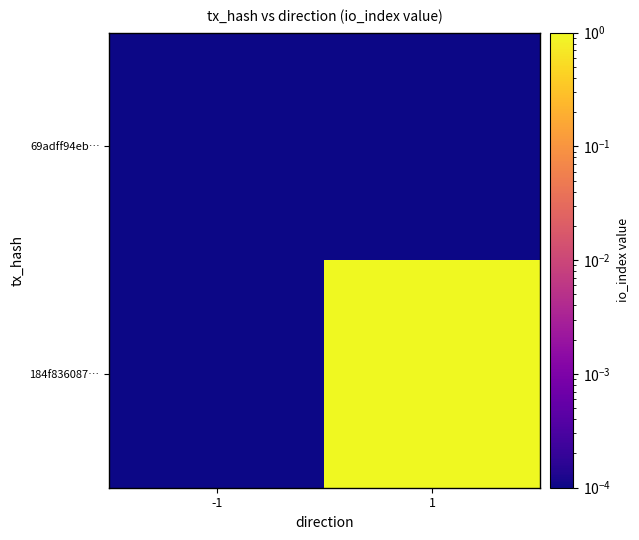

How many data points does each series have?

2